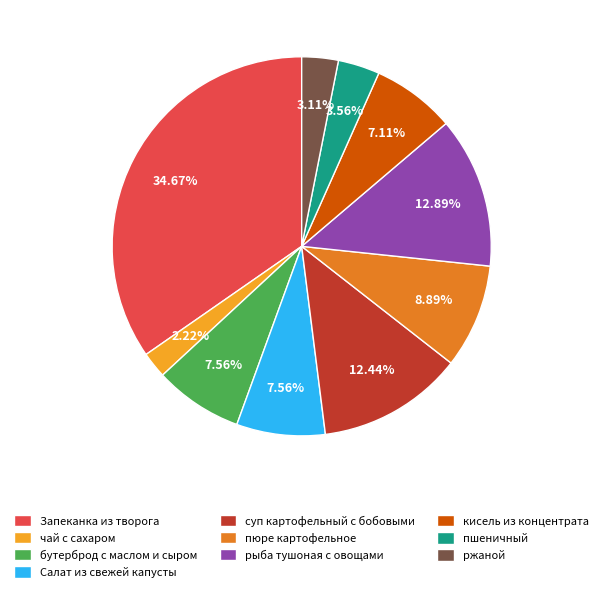

What percentage is the Салат из свежей капусты slice, to the nearest percent?

8%